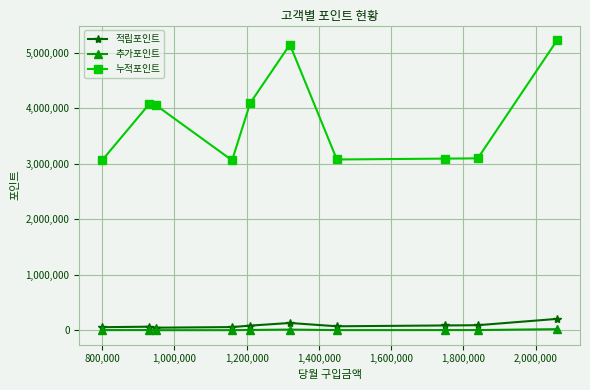

True or false: 누적포인트 and 적립포인트 intersect in this chart.

False